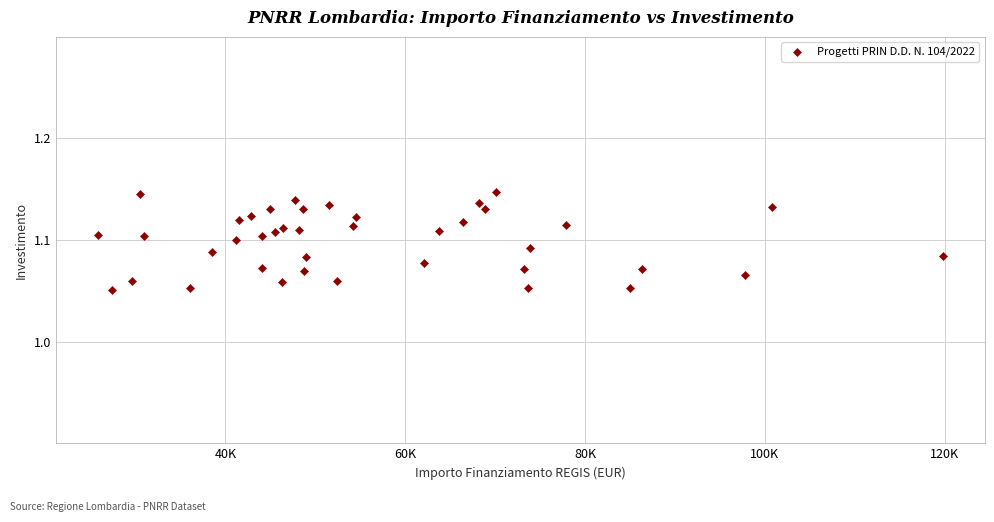

What is the range of X values (max minus min)?

93941.0